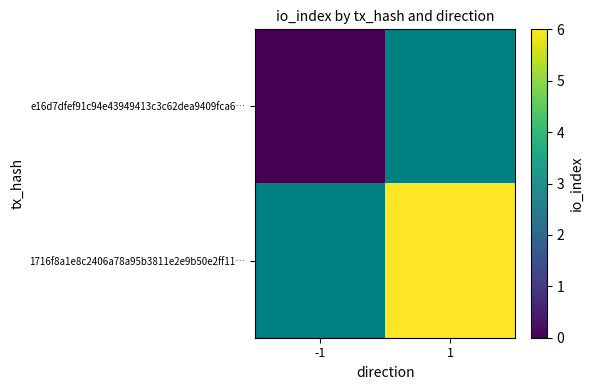

Count the number of data series in this chart.

2